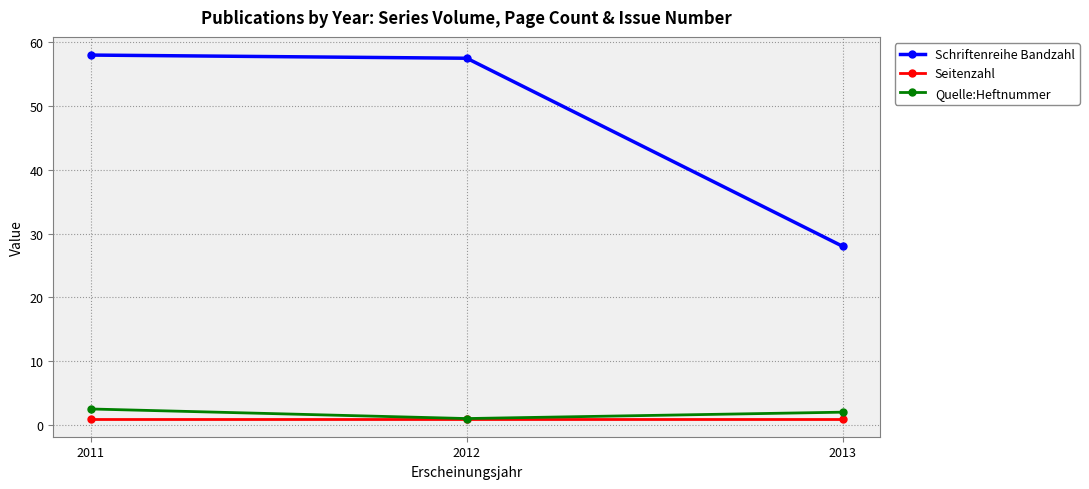

At which label does Quelle:Heftnummer reach its minimum?

2012